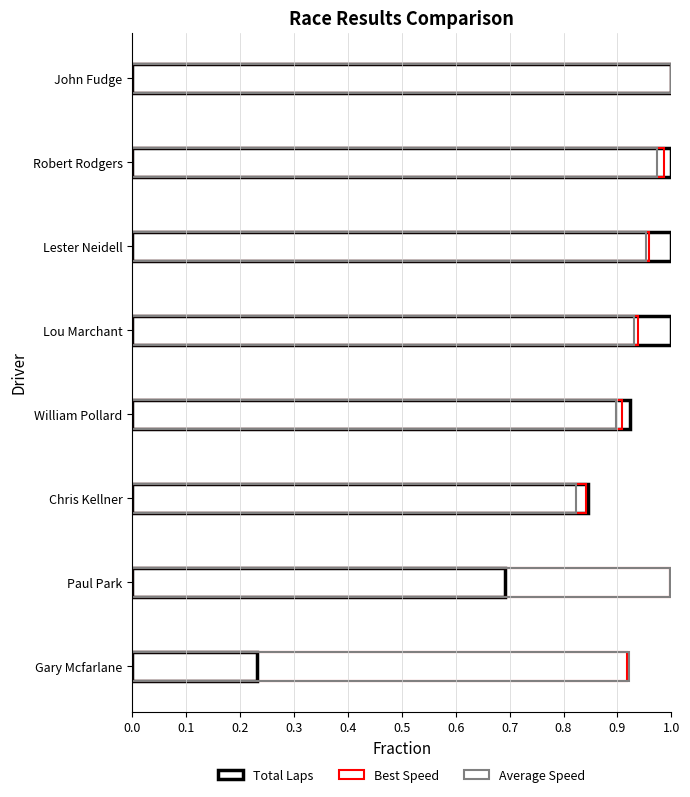

What is the lowest value of the Average Speed series?

0.8